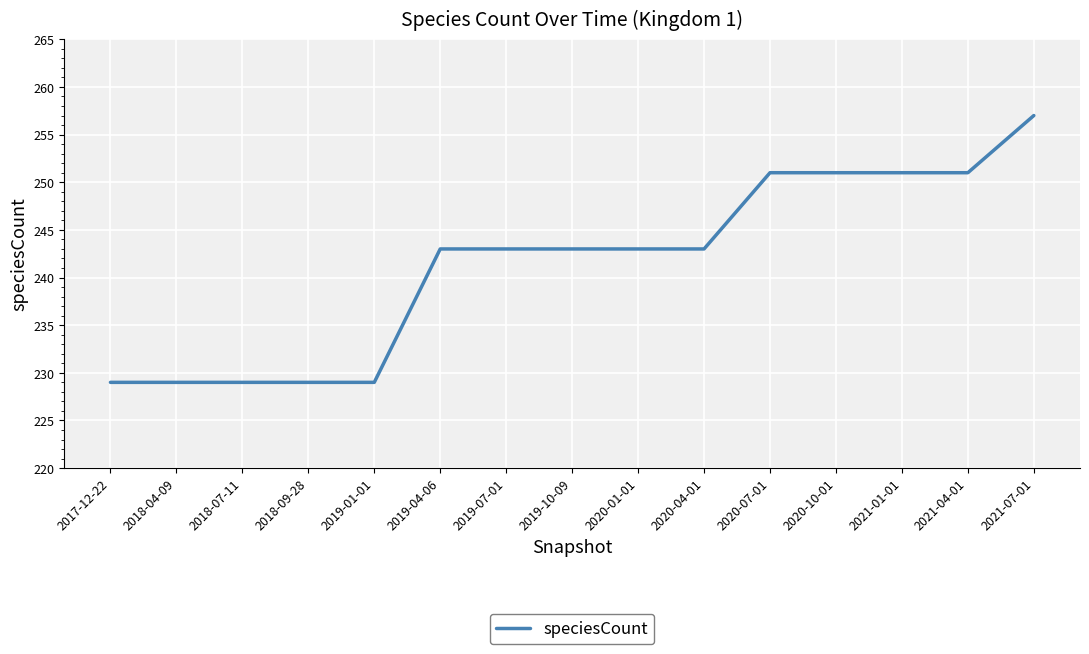

Reading left to right, transcribe all the data shown in this chart.

2017-12-22=229	2018-04-09=229	2018-07-11=229	2018-09-28=229	2019-01-01=229	2019-04-06=243	2019-07-01=243	2019-10-09=243	2020-01-01=243	2020-04-01=243	2020-07-01=251	2020-10-01=251	2021-01-01=251	2021-04-01=251	2021-07-01=257